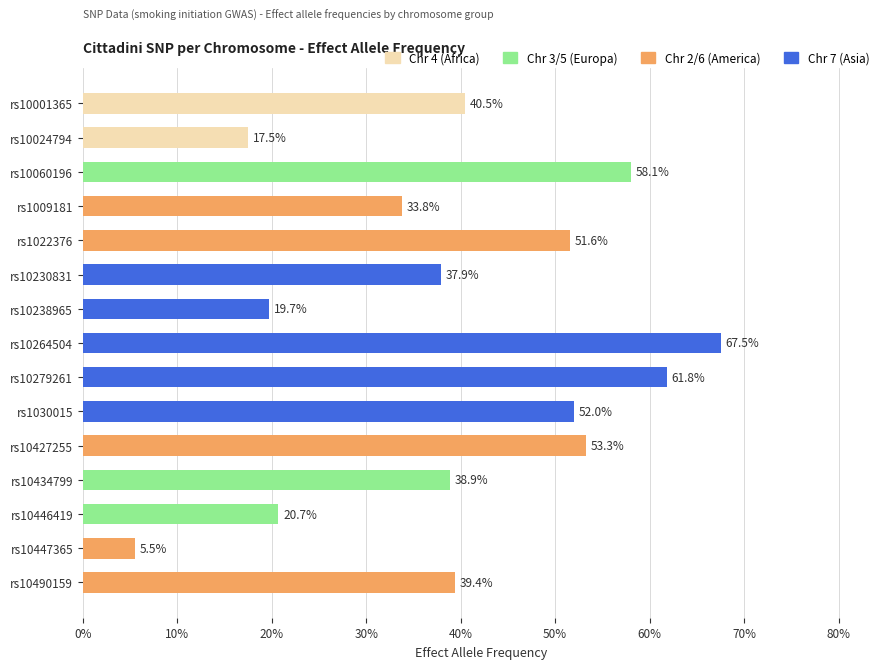

Is it true that the value at rs10238965 is 0.3?

False